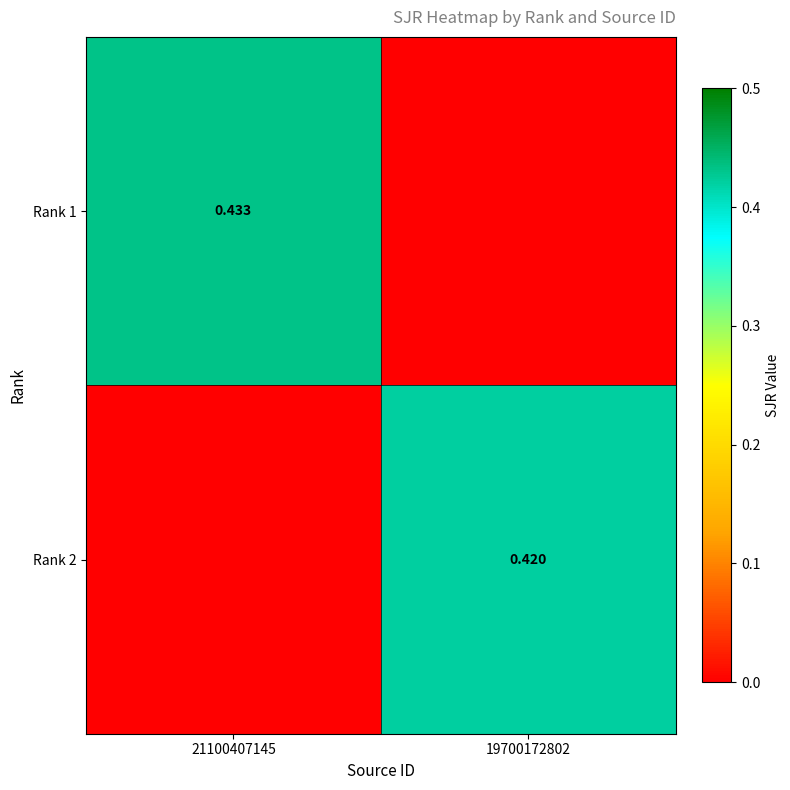

Which series has the largest total across all categories?

Rank 1